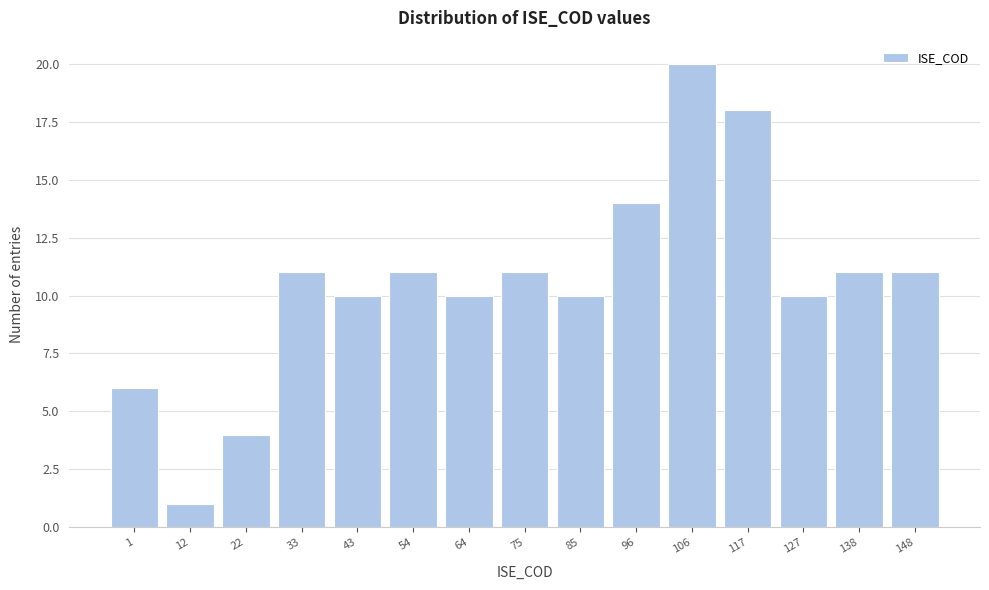

Reading right to left, what are all the values shown in this chart?

11	11	10	18	20	14	10	11	10	11	10	11	4	1	6